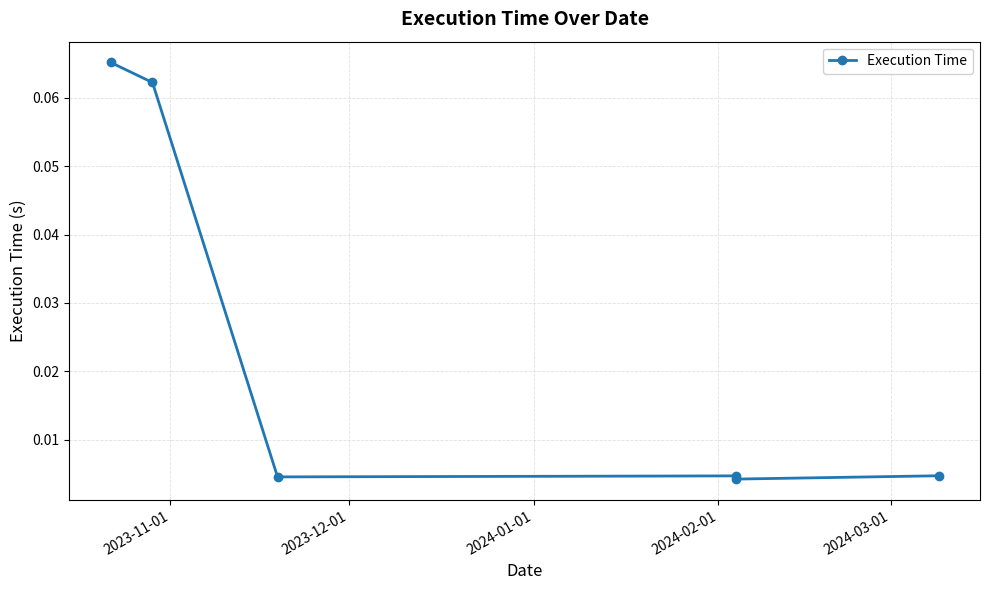

True or false: the data shows 0.0 at 2024-02-01.

True